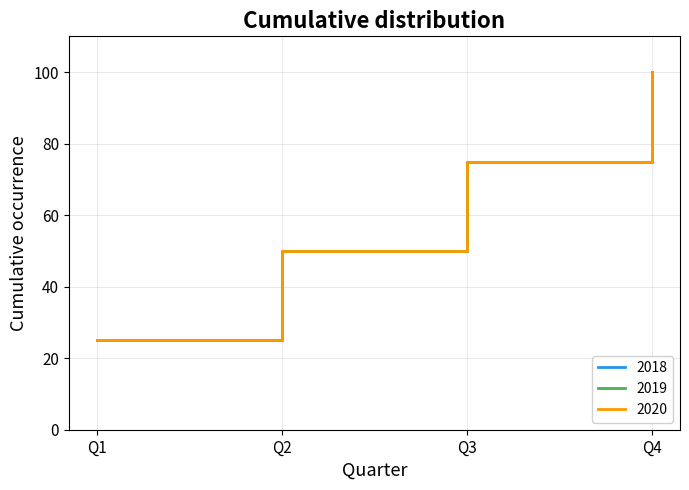

What is the smallest value displayed?

25